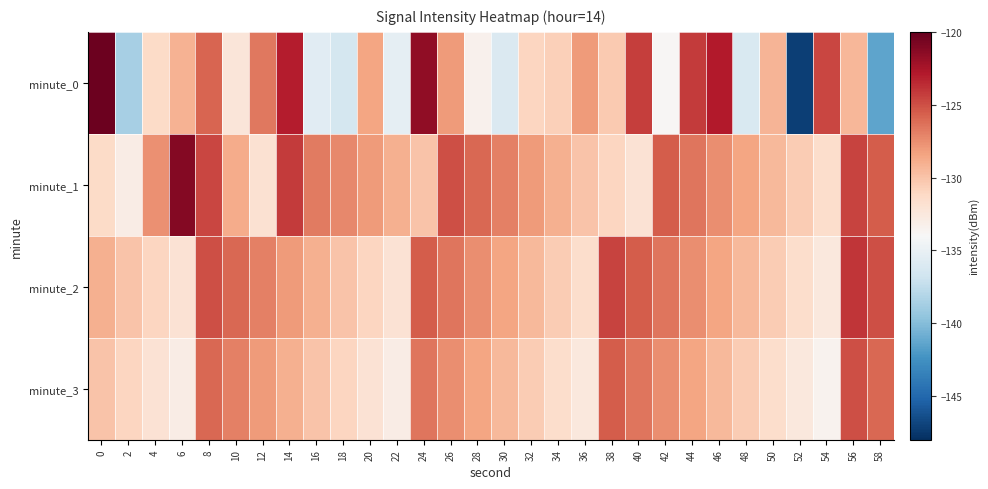

What is the difference between the highest and lowest values at 42?

8.4